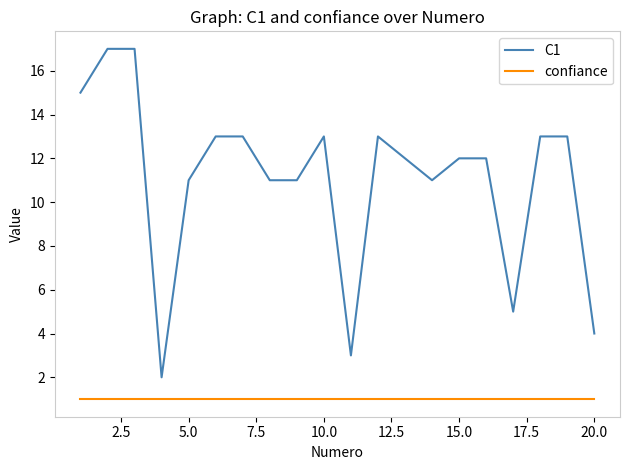

True or false: confiance and C1 cross at least once.

False